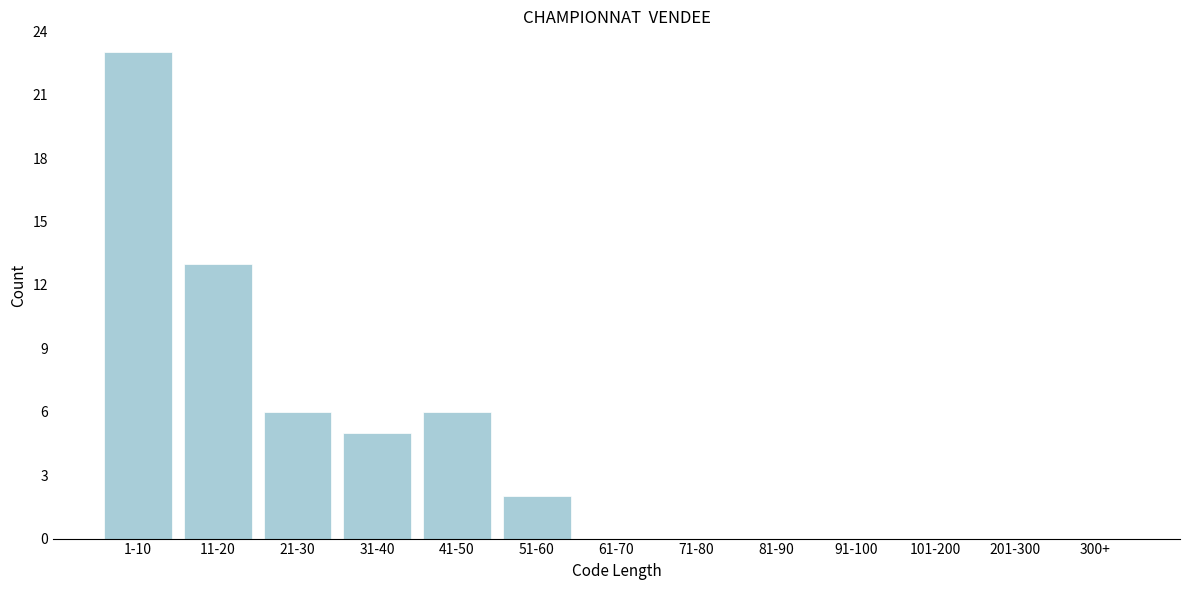

Reading left to right, what are all the values shown in this chart?

1-10=23	11-20=13	21-30=6	31-40=5	41-50=6	51-60=2	61-70=0	71-80=0	81-90=0	91-100=0	101-200=0	201-300=0	300+=0